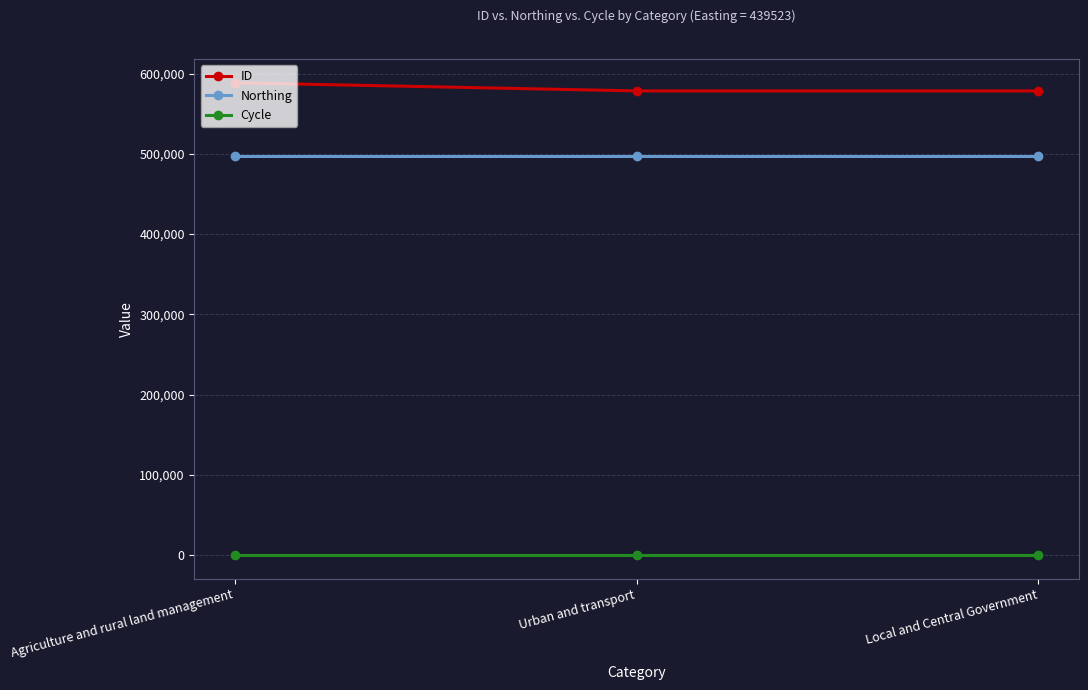

The value of Northing at Urban and transport is 497068. True or false?

True